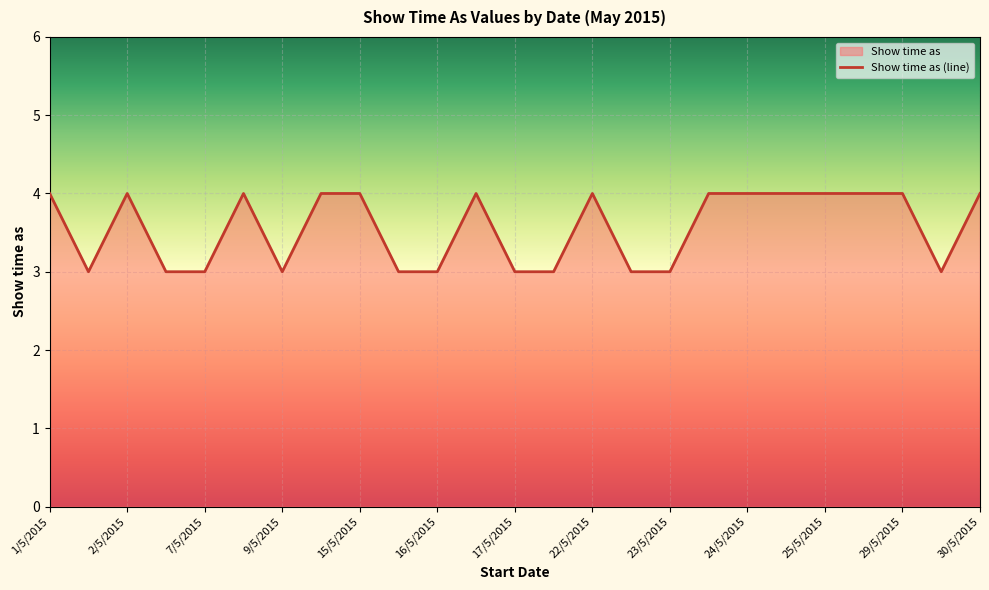

What is the maximum value shown in the chart?

4